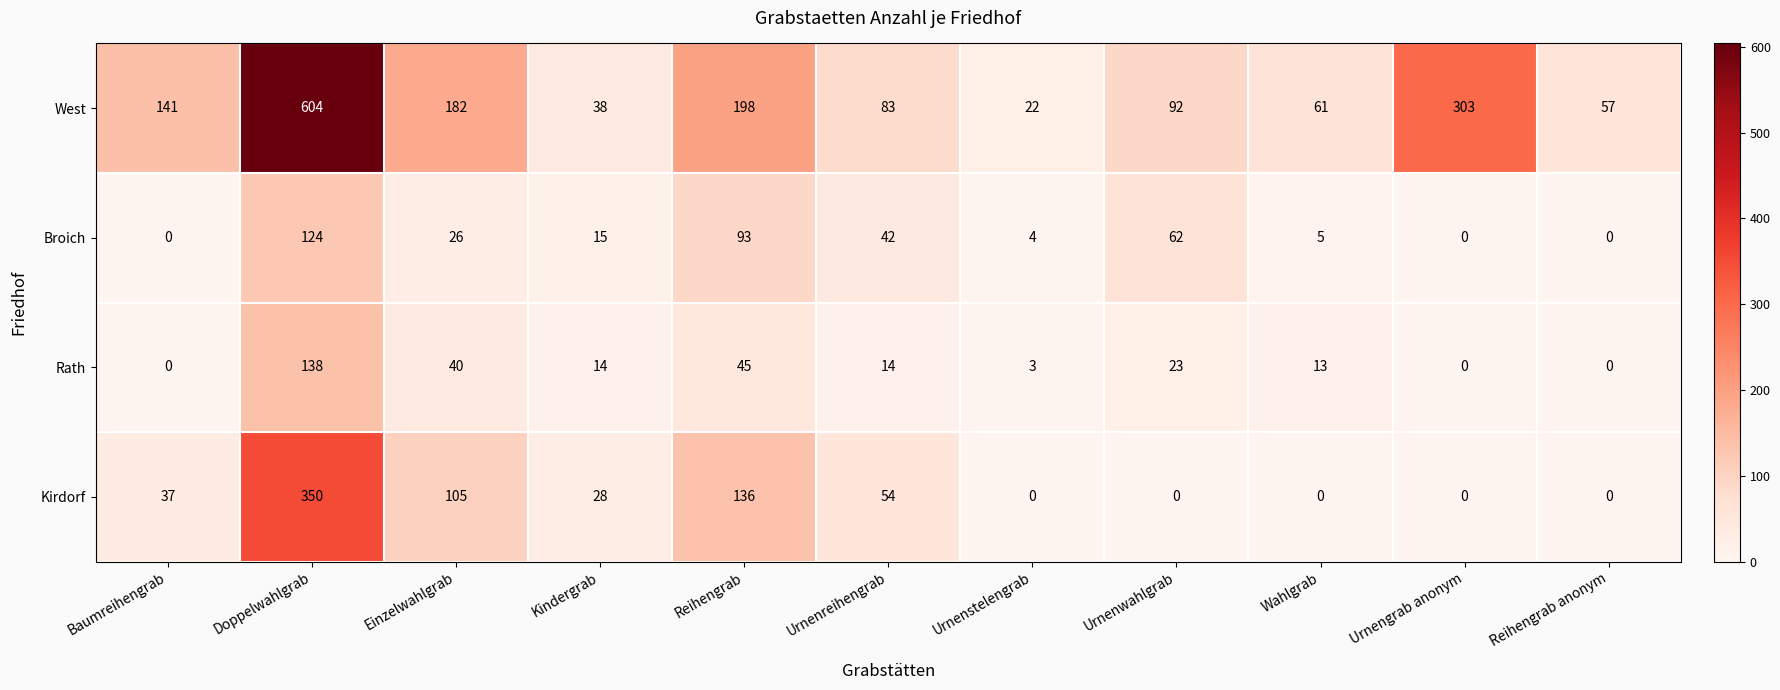

What is the total value across all series at Reihengrab?

472